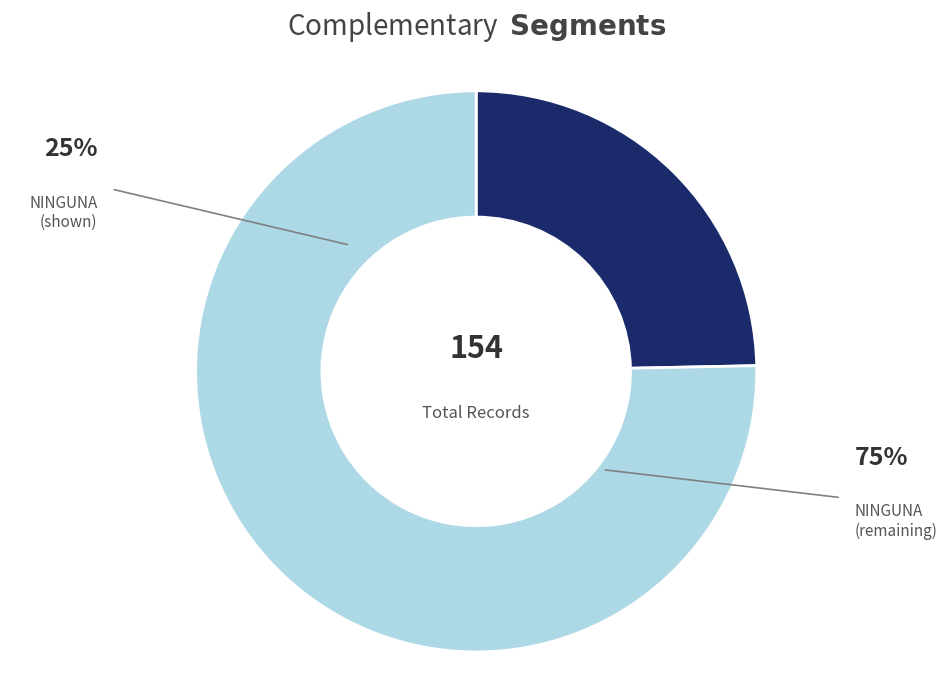

How many segments does this pie chart have?

2